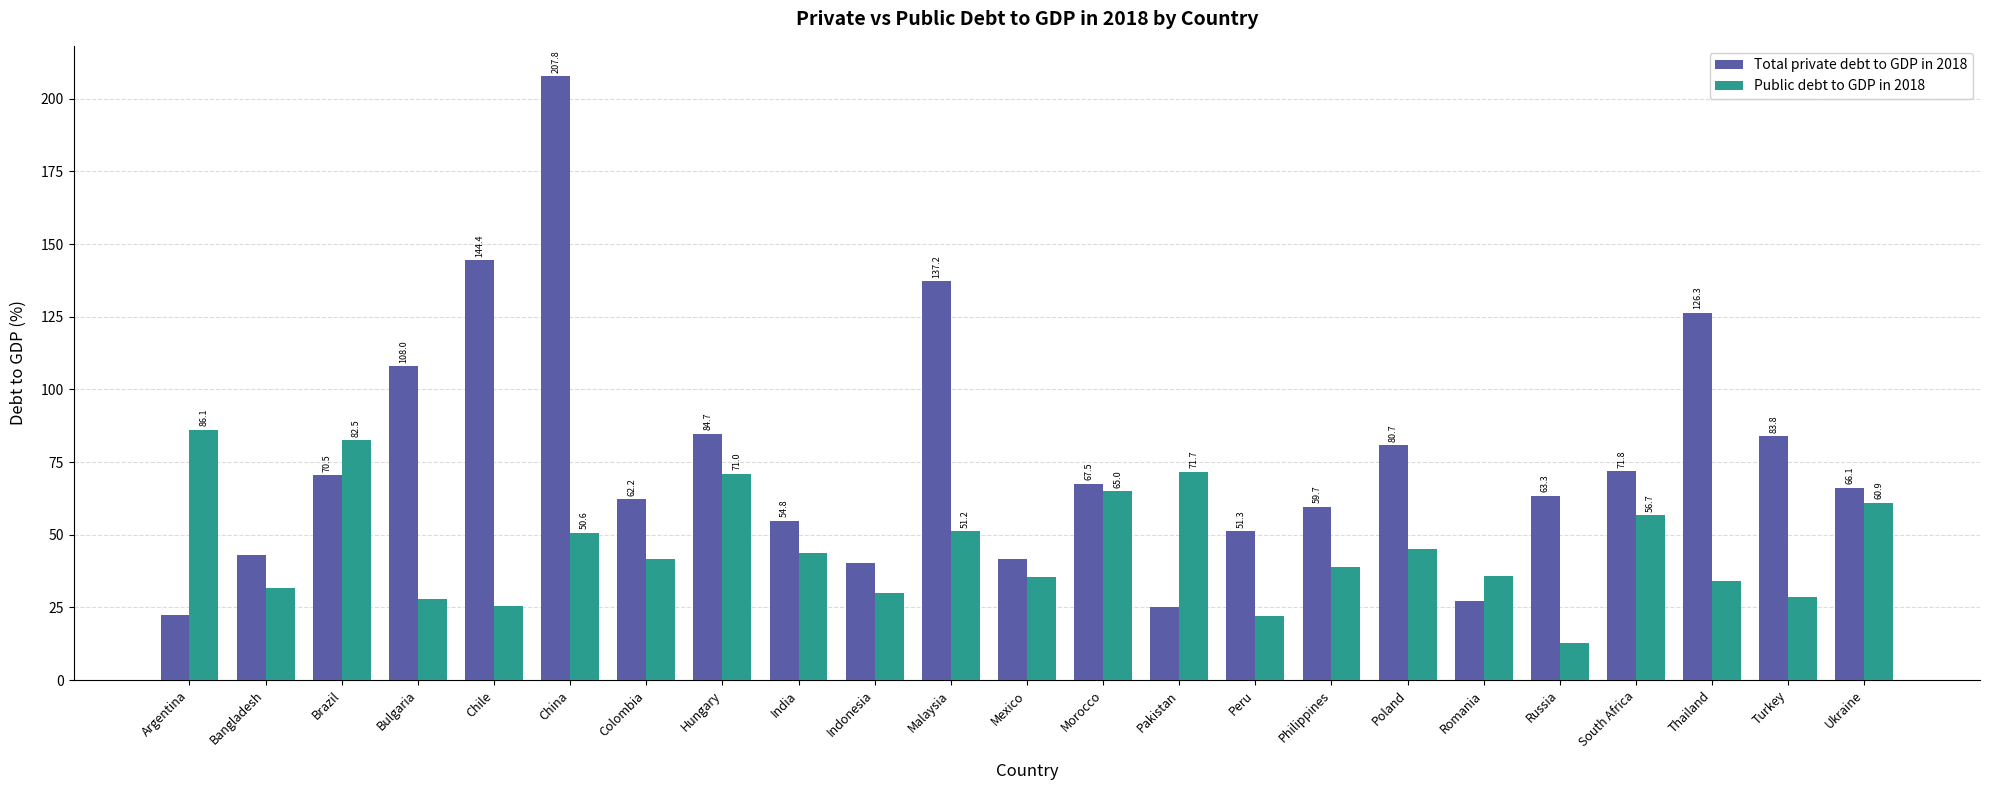

Reading right to left, extract all data points from this chart.

Total private debt to GDP in 2018: 66.1	83.8	126.3	71.8	63.3	27.2	80.7	59.7	51.3	25.0	67.5	41.8	137.2	40.2	54.8	84.7	62.2	207.8	144.4	108.0	70.5	43.0	22.3
Public debt to GDP in 2018: 60.9	28.7	34.0	56.7	12.9	35.9	45.1	38.9	22.0	71.7	65.0	35.4	51.2	29.8	43.9	71.0	41.8	50.6	25.6	28.0	82.5	31.7	86.1